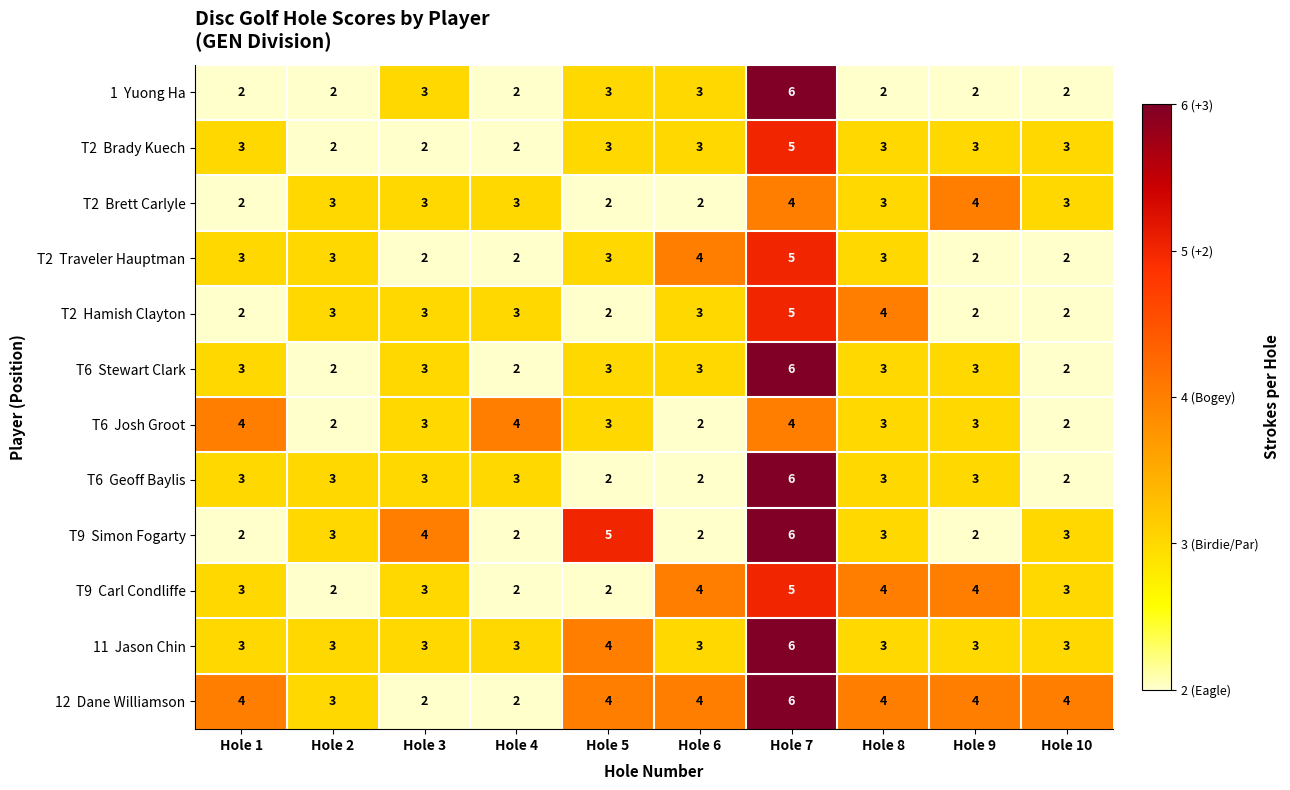

How many distinct data groups are displayed?

12